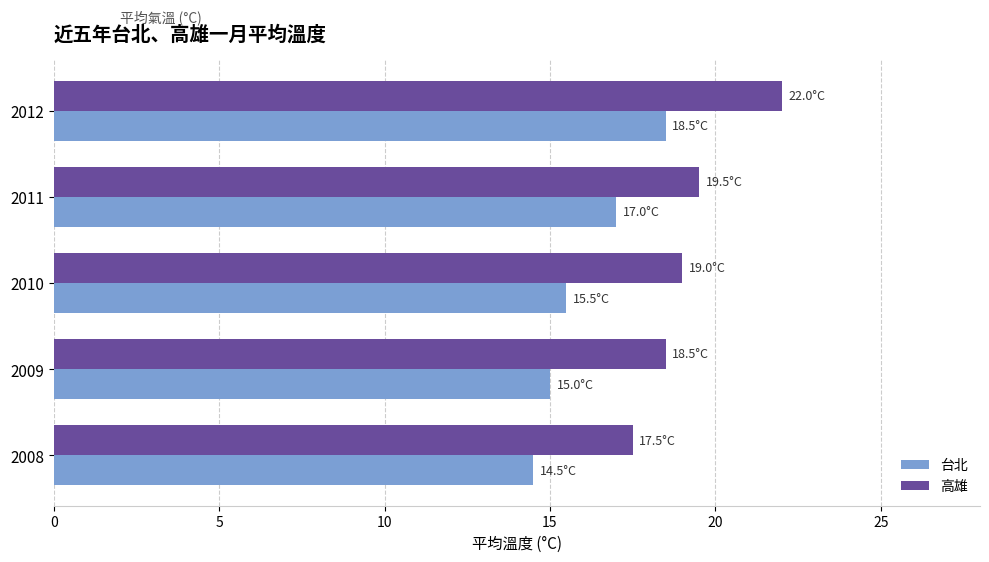

What is the difference between the maximum and minimum values in the 高雄 series?

4.5